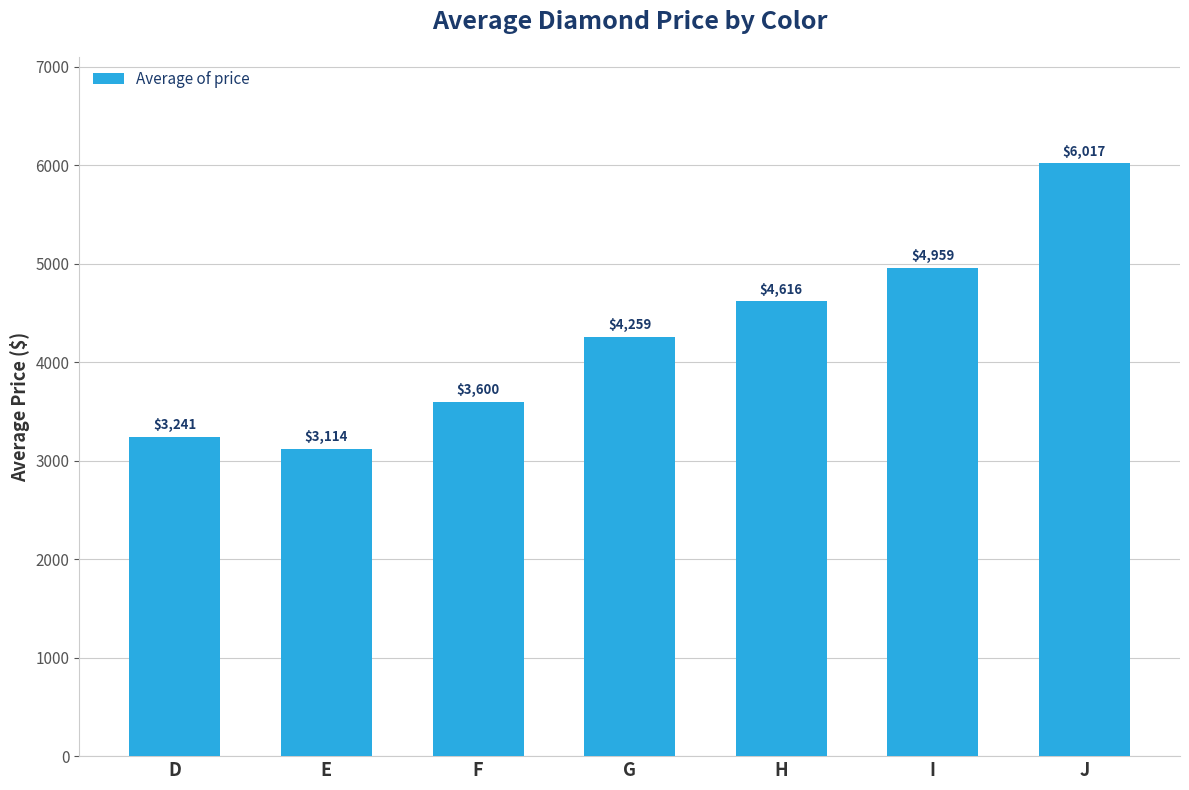

What is the difference between the values at D and G?

1018.6